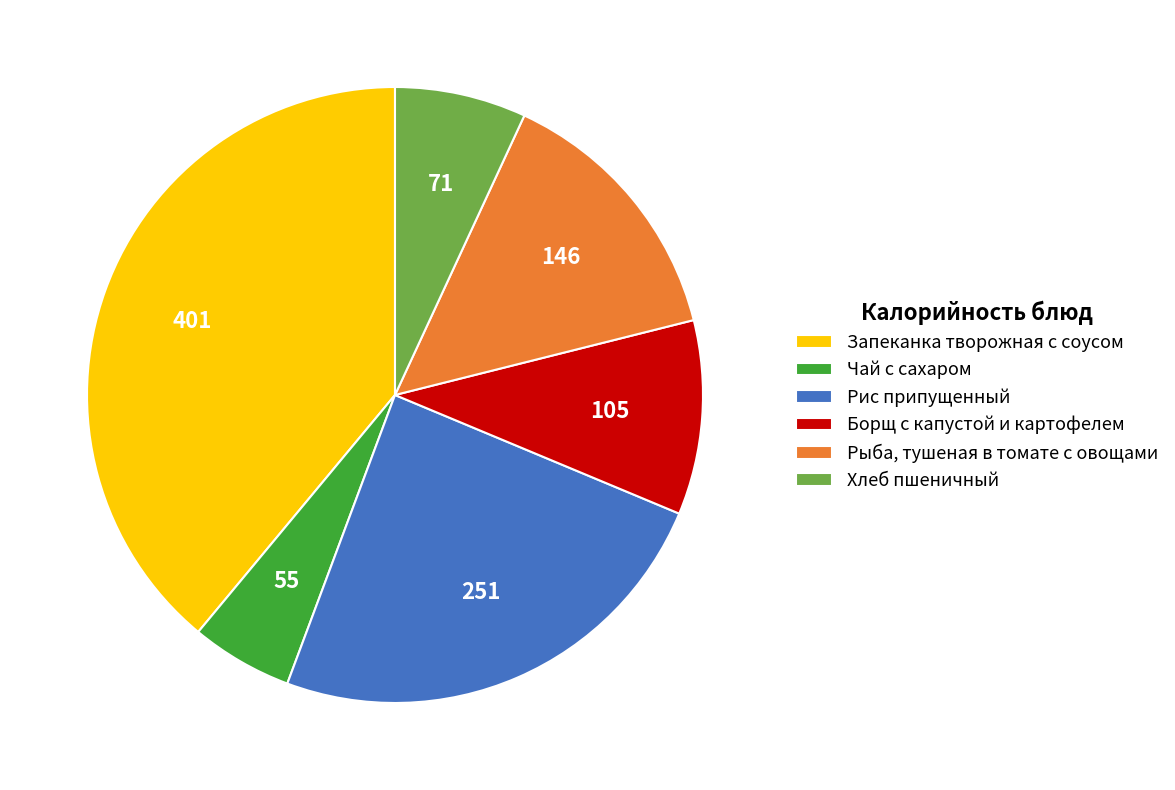

True or false: Рыба, тушеная в томате с овощами accounts for 20% of the total.

False